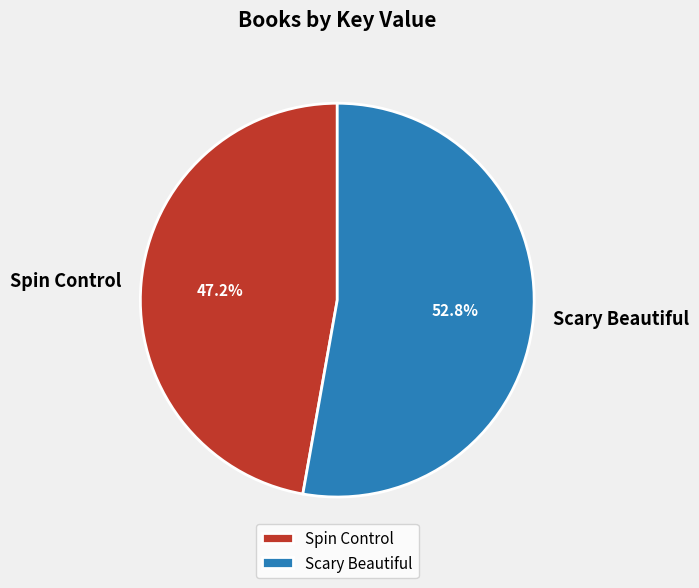

To the nearest percent, what is the difference between the Scary Beautiful and Spin Control slice percentages?

6%